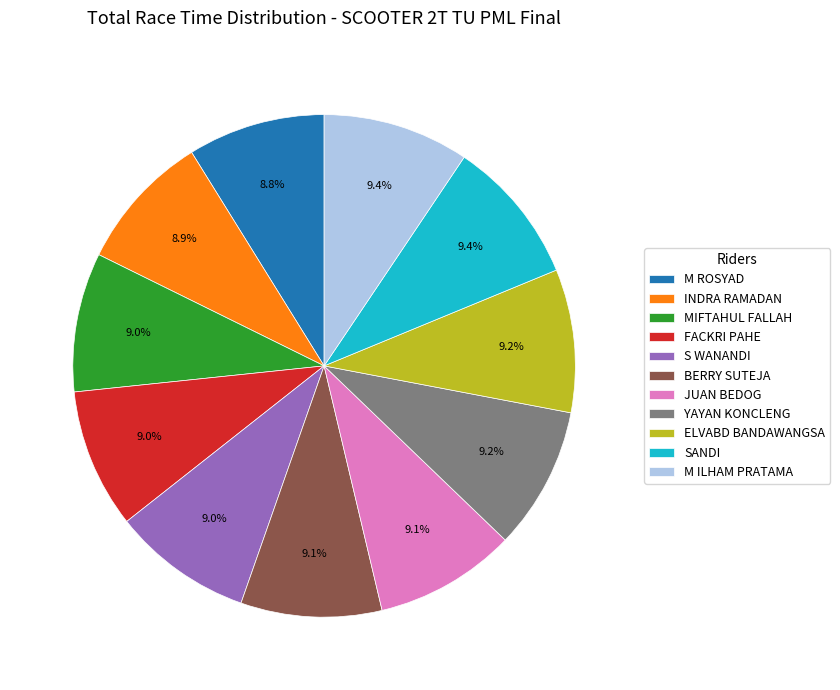

How many segments does this pie chart have?

11